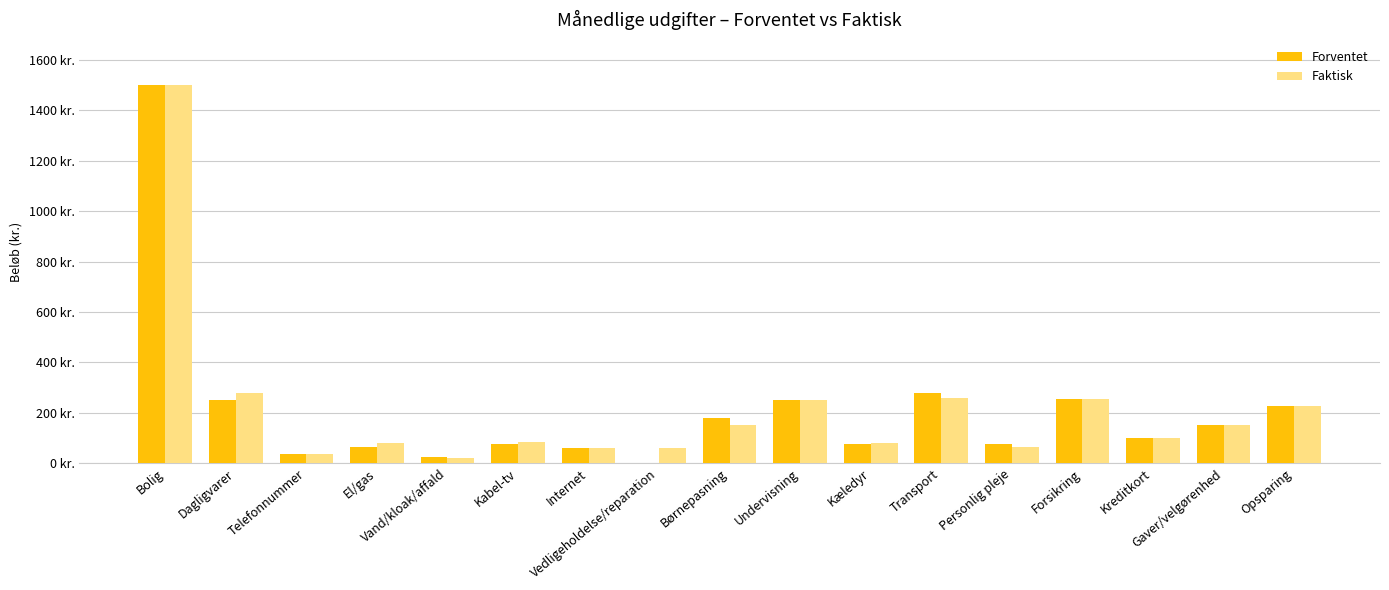

Does the chart contain stacked bars?

No